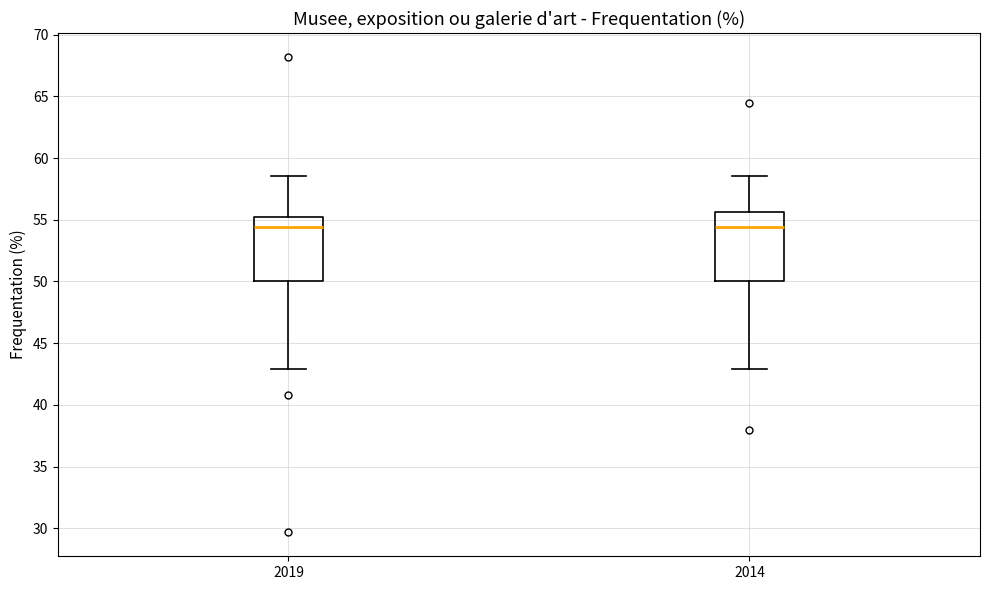

Reading left to right, transcribe this box plot: for each box, give where its median line is, the range the box spans, and where its two whiskers end, as read against the y-axis. The values are not printed on the chart, so give them approximately, as read against the axis.

2019: median 54.5, box 50.0 to 55.0, whiskers 43.0 to 58.5
2014: median 54.5, box 50.0 to 55.5, whiskers 43.0 to 58.5